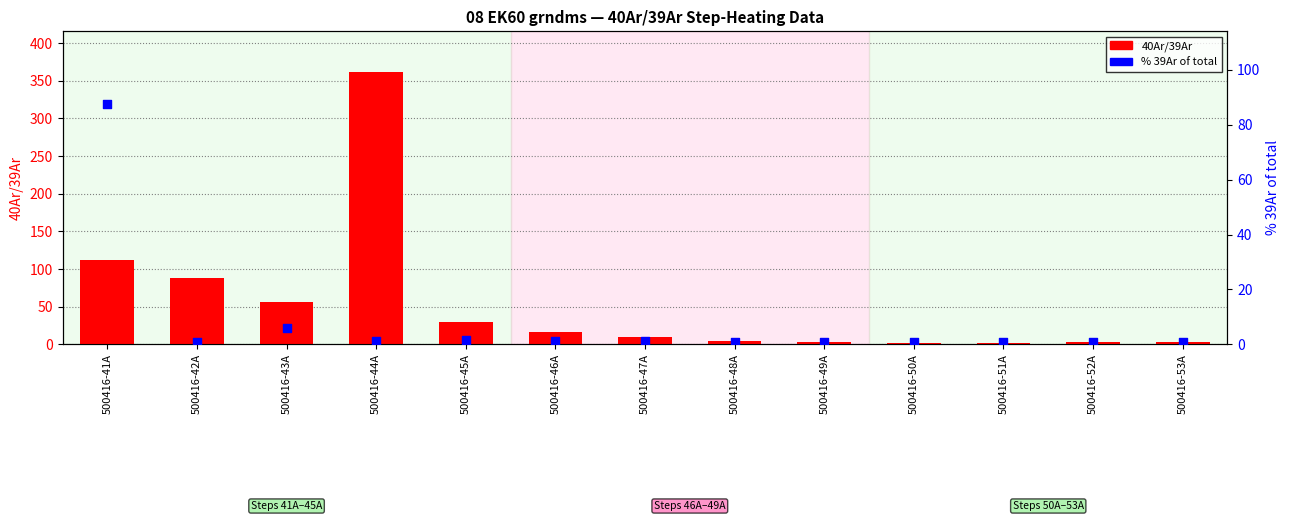

Which series has the largest total across all categories?

40Ar/39Ar